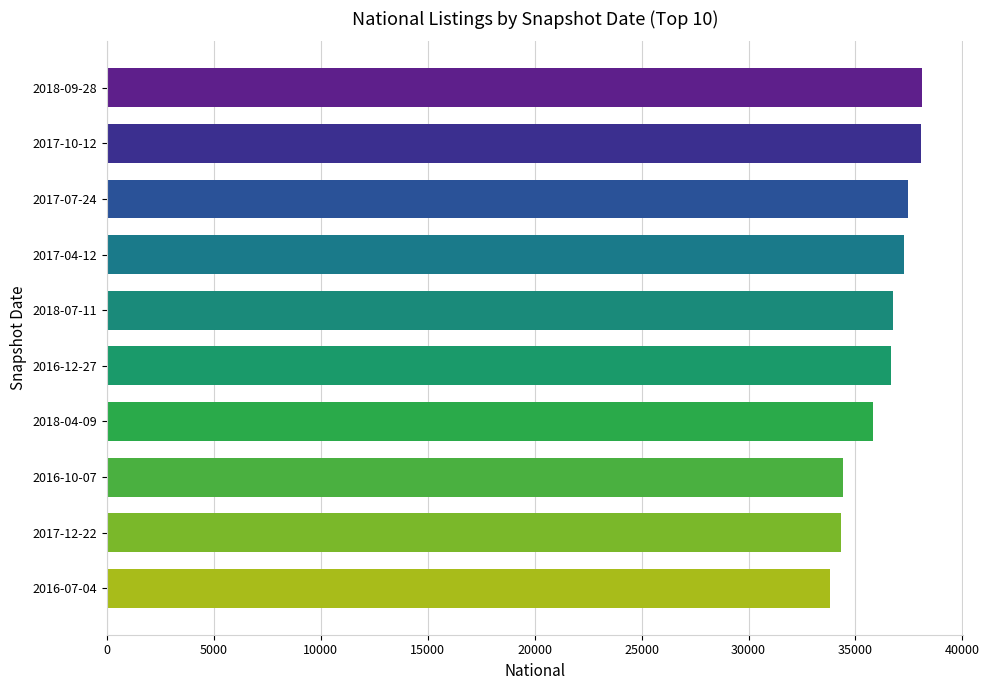

What is the label of the 7th bar from the bottom?

2017-04-12